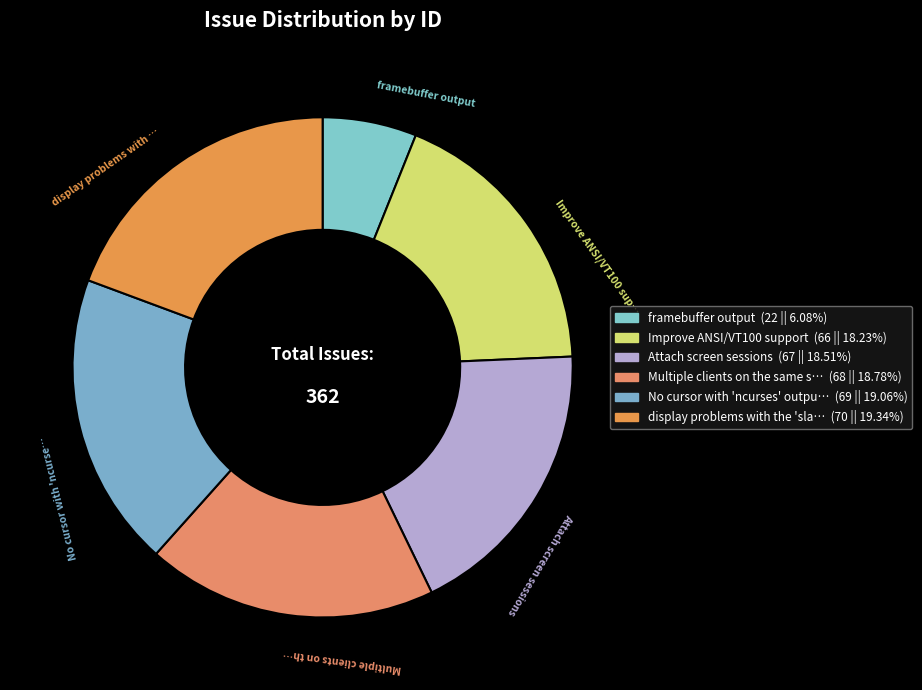

Rank the categories by value from lowest to highest.

framebuffer output, Improve ANSI/VT100 support, Attach screen sessions, Multiple clients on the same server, No cursor with 'ncurses' output driver, display problems with the 'slang' output